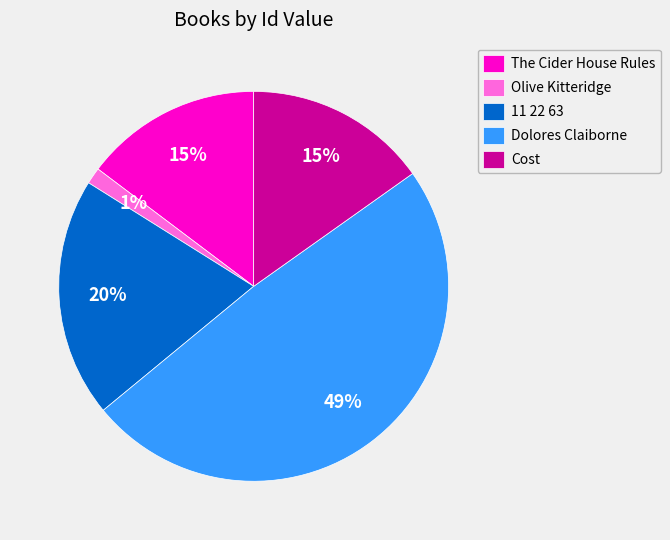

Is it true that Dolores Claiborne is 49% of the pie?

True